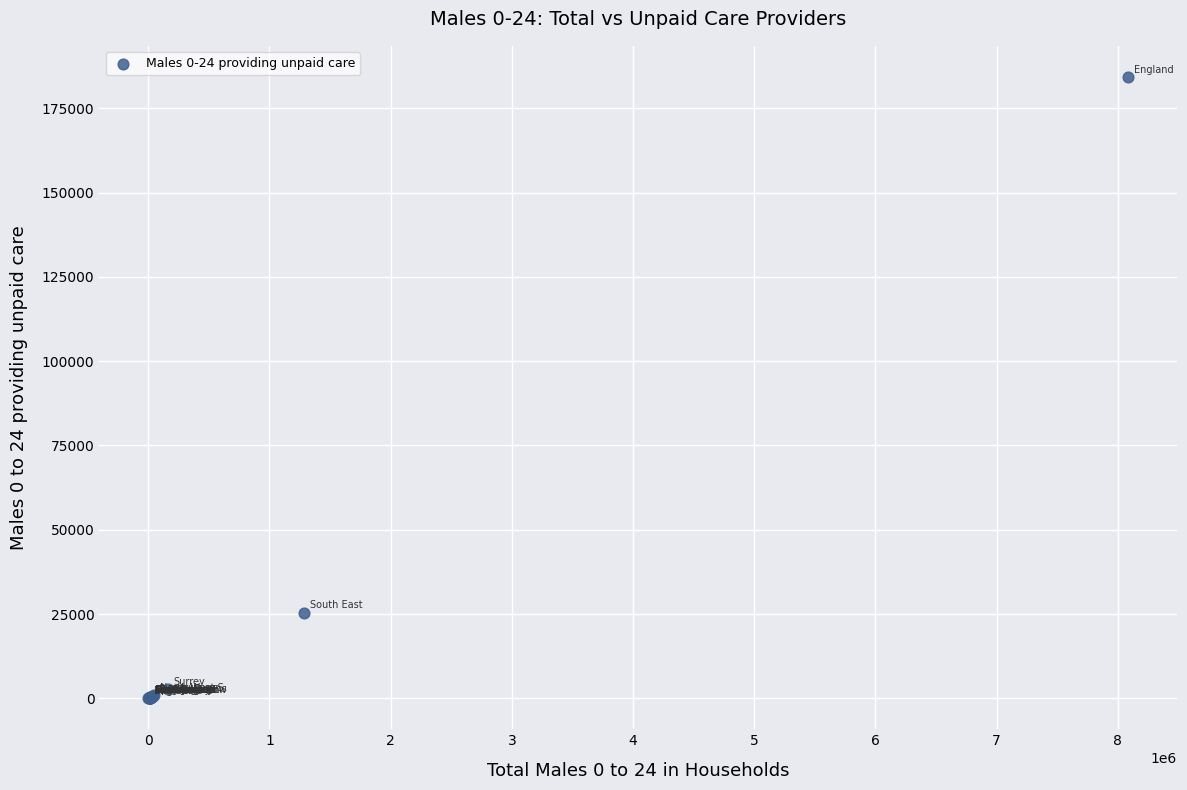

What Y value in the scatter plot is closest to 92185?

25440